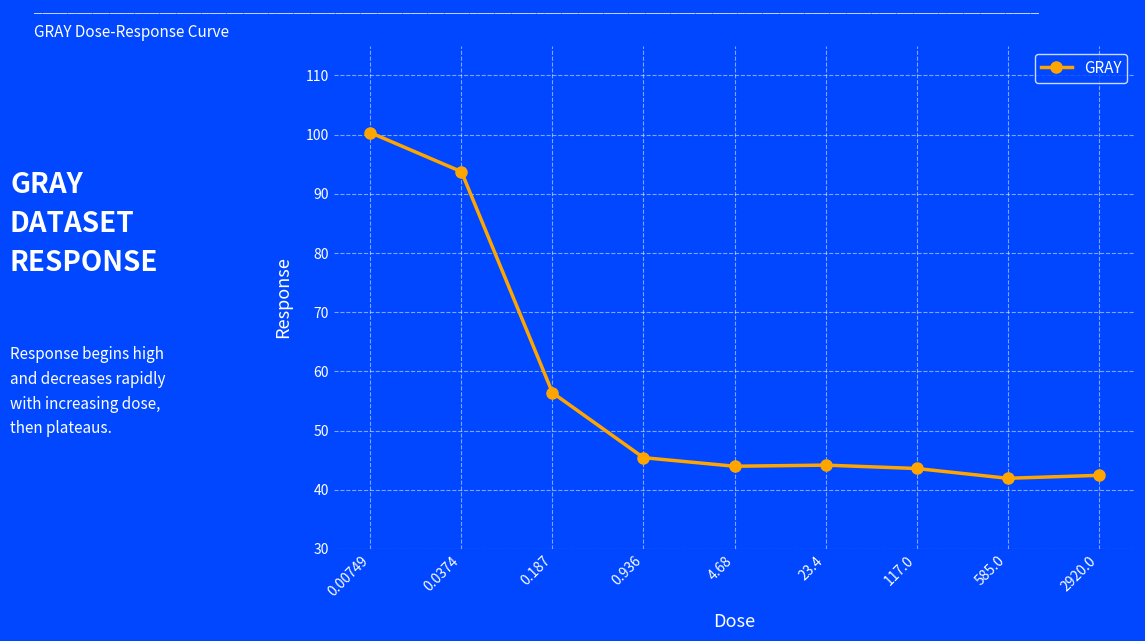

What is the difference between the maximum and minimum values?

58.4